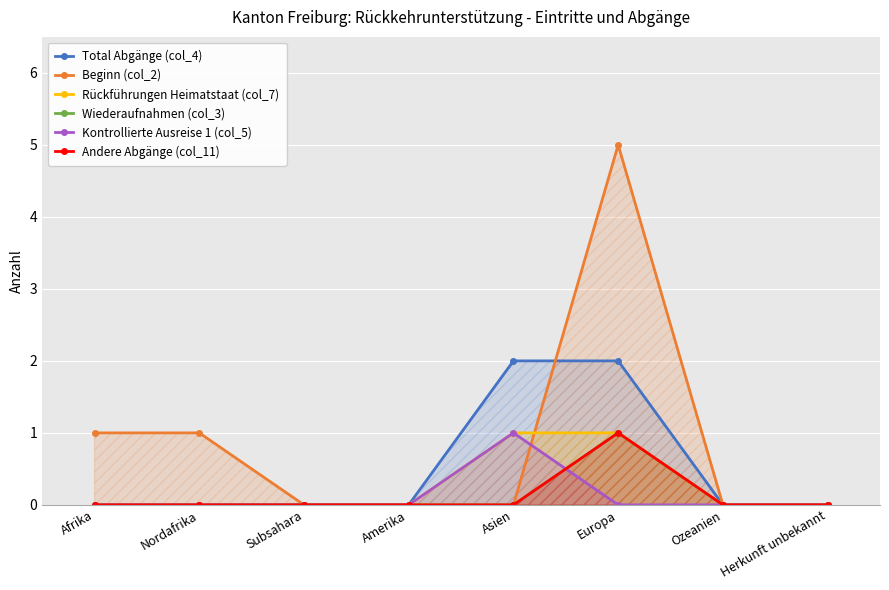

At Amerika, list the series in order from largest to smallest.

Total Abgänge (col_4), Beginn (col_2), Rückführungen Heimatstaat (col_7), Wiederaufnahmen (col_3), Kontrollierte Ausreise 1 (col_5), Andere Abgänge (col_11)